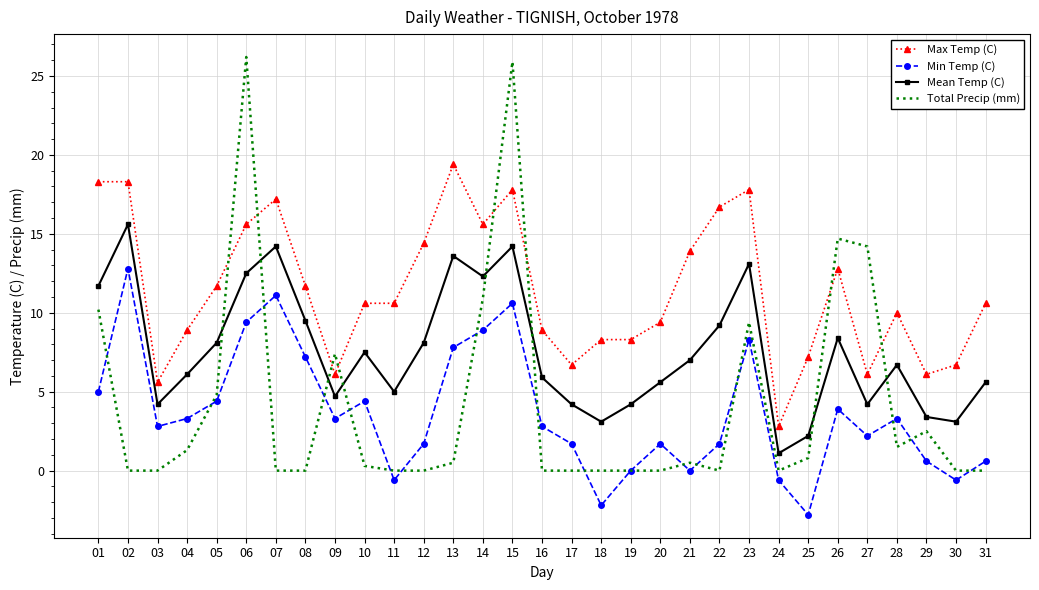

List the series in order of their peak value, highest first.

Total Precip (mm), Max Temp (C), Mean Temp (C), Min Temp (C)